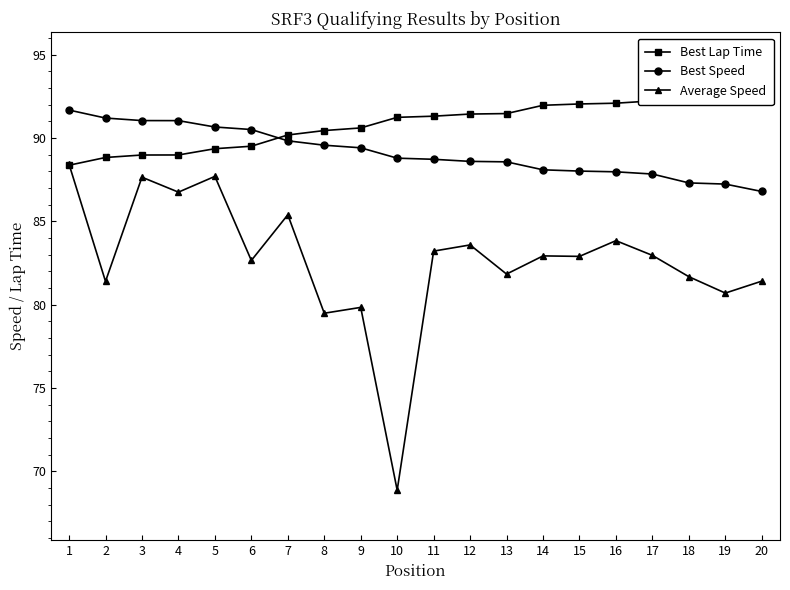

What is the sum of the Best Lap Time values at 19 and 2?

181.7